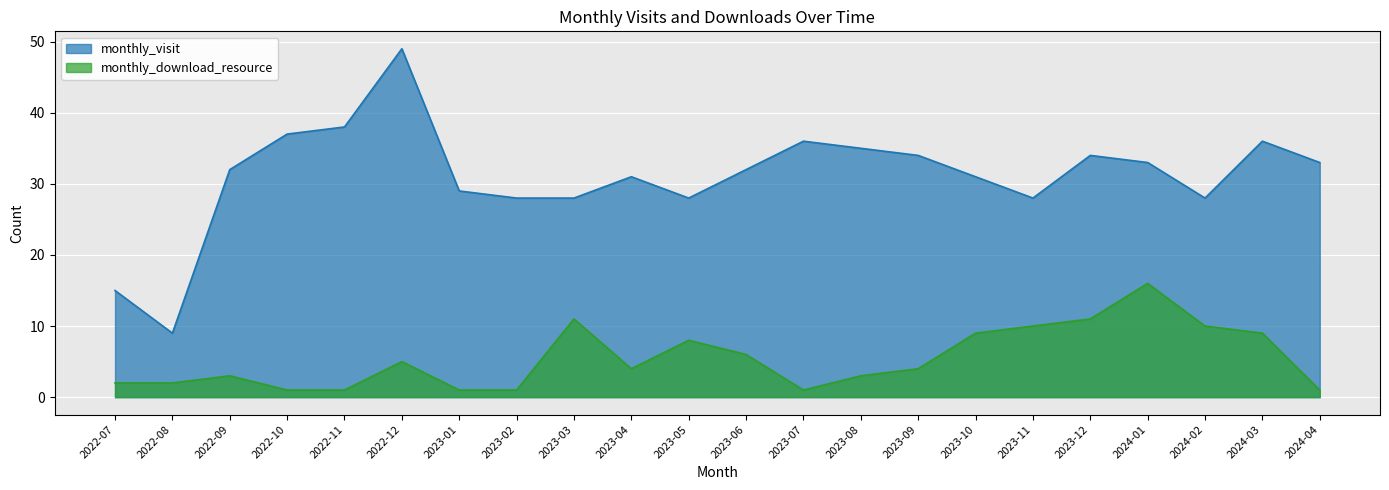

What is the difference between the second highest and second lowest values in the monthly_visit series?

23